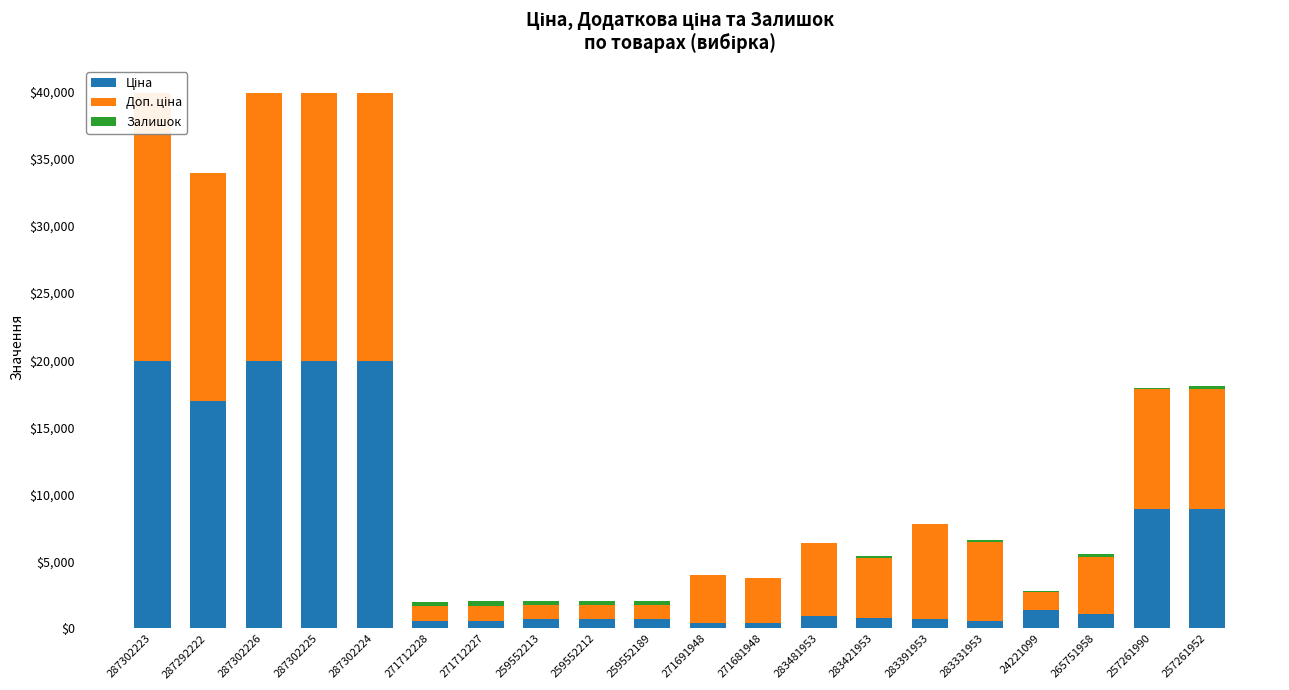

Reading right to left, extract all data points from this chart.

Ціна: 8934.1	8934.1	1067.3	1375.4	584.4	705.1	752.2	910.4	416.6	443.1	693.7	693.7	693.7	589.9	589.9	19964.2	19964.2	19964.2	16976.3	19964.2
Доп. ціна: 8934.1	8934.1	4269.4	1375.0	5843.9	7051.3	4513.3	5462.3	3332.5	3545.0	1024.6	1024.6	1024.6	1081.7	1081.7	19964.2	19964.2	19964.2	16976.3	19964.2
Залишок: 205.0	82.0	206.0	16.0	202.0	8.0	113.0	24.0	30.0	22.0	348.0	334.0	331.0	374.0	328.0	3.0	5.0	0.0	4.0	7.0